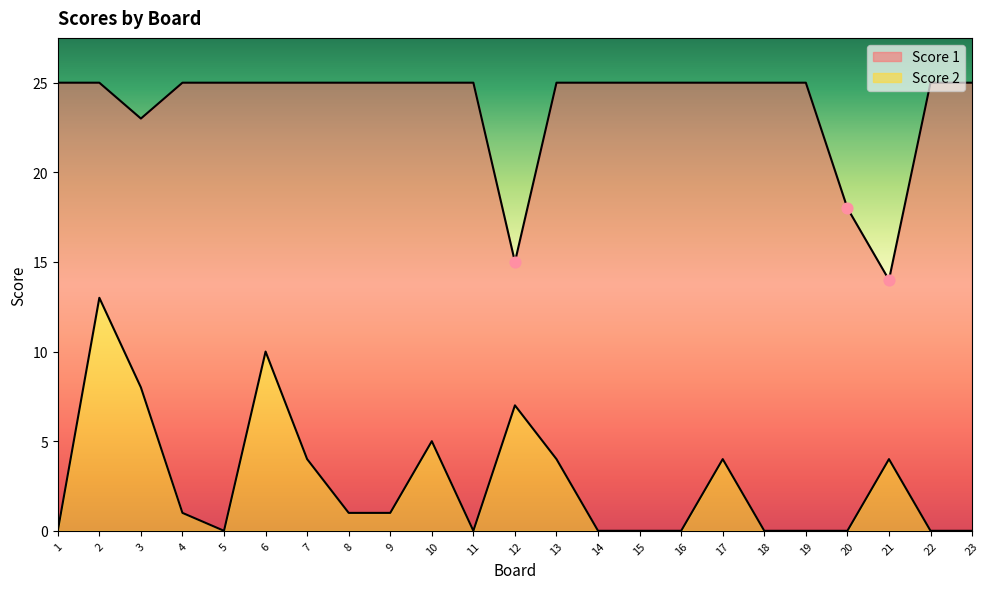

Which series reaches the minimum Y coordinate?

Score 2